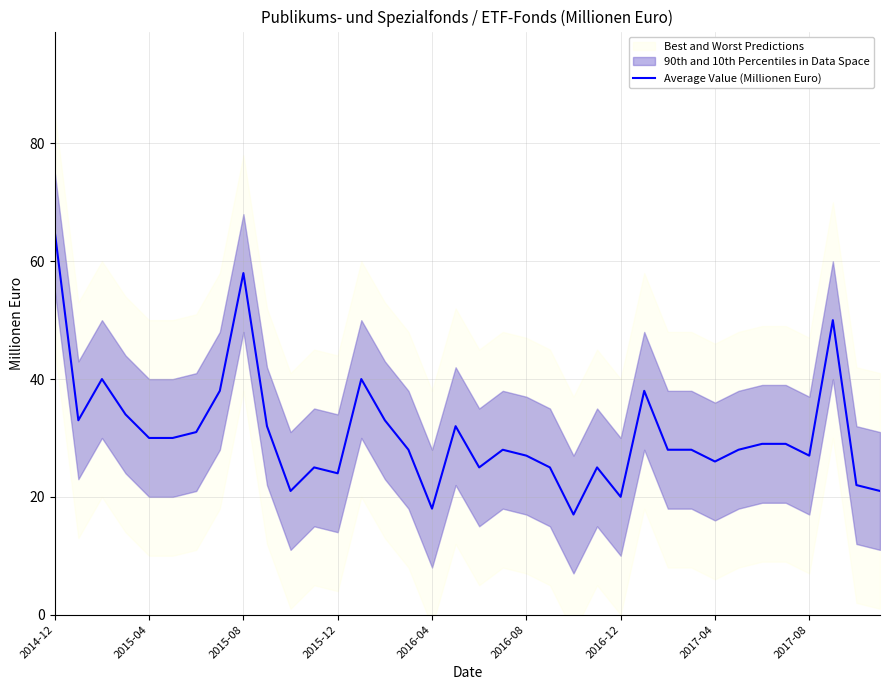

Is it true that the value at 27 is 28?

True